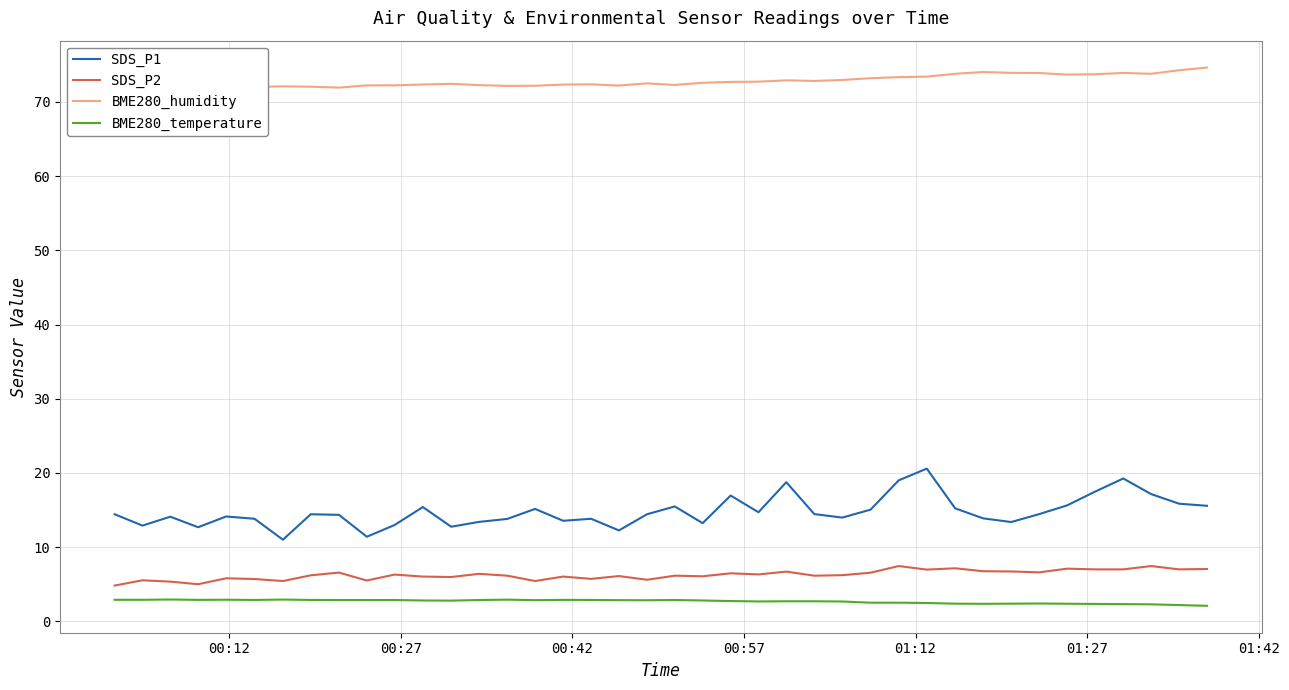

Reading left to right, list all the values displayed in this chart.

SDS_P1: 14.4	12.9	14.1	12.7	14.1	13.8	11.0	14.4	14.3	11.4	13.0	15.4	12.8	13.4	13.8	15.2	13.6	13.8	12.2	14.4	15.5	13.2	16.9	14.7	18.8	14.4	14.0	15.1	19.0	20.6	15.2	13.9	13.4	14.4	15.6	17.5	19.2	17.1	15.8	15.6
SDS_P2: 4.8	5.5	5.3	5.0	5.8	5.7	5.4	6.2	6.6	5.5	6.3	6.0	6.0	6.4	6.2	5.4	6.0	5.7	6.1	5.6	6.2	6.1	6.5	6.3	6.7	6.2	6.2	6.5	7.5	7.0	7.2	6.8	6.7	6.6	7.1	7.0	7.0	7.5	7.0	7.0
BME280_humidity: 71.8	72.0	71.9	71.9	72.0	72.0	72.1	72.0	71.9	72.2	72.2	72.3	72.4	72.3	72.2	72.2	72.3	72.4	72.2	72.5	72.3	72.6	72.7	72.7	72.9	72.8	73.0	73.2	73.3	73.4	73.8	74.0	73.9	73.9	73.7	73.7	73.9	73.8	74.3	74.6
BME280_temperature: 2.9	2.9	2.9	2.9	2.9	2.9	2.9	2.9	2.9	2.9	2.9	2.8	2.8	2.9	2.9	2.9	2.9	2.9	2.9	2.8	2.9	2.8	2.7	2.7	2.7	2.7	2.7	2.5	2.5	2.5	2.4	2.4	2.4	2.4	2.4	2.3	2.3	2.3	2.2	2.1